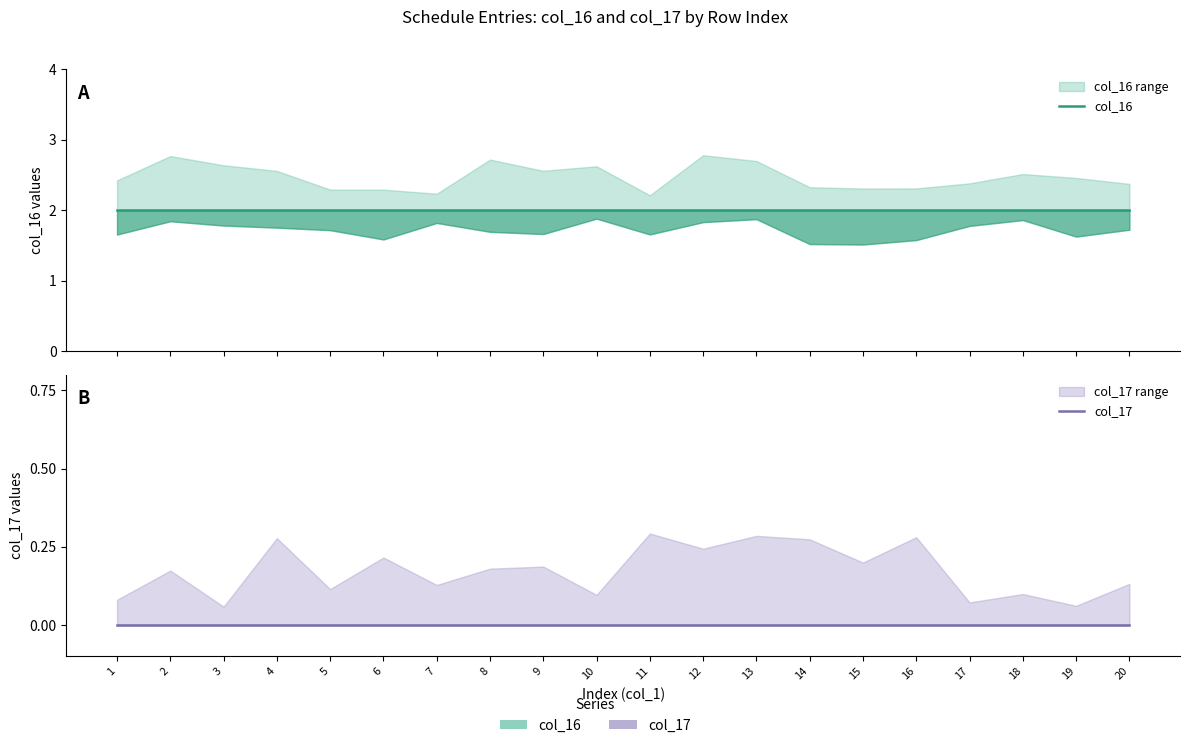

Reading right to left, transcribe all the data shown in this chart.

col_16: 2	2	2	2	2	2	2	2	2	2	2	2	2	2	2	2	2	2	2	2
col_17: 0	0	0	0	0	0	0	0	0	0	0	0	0	0	0	0	0	0	0	0